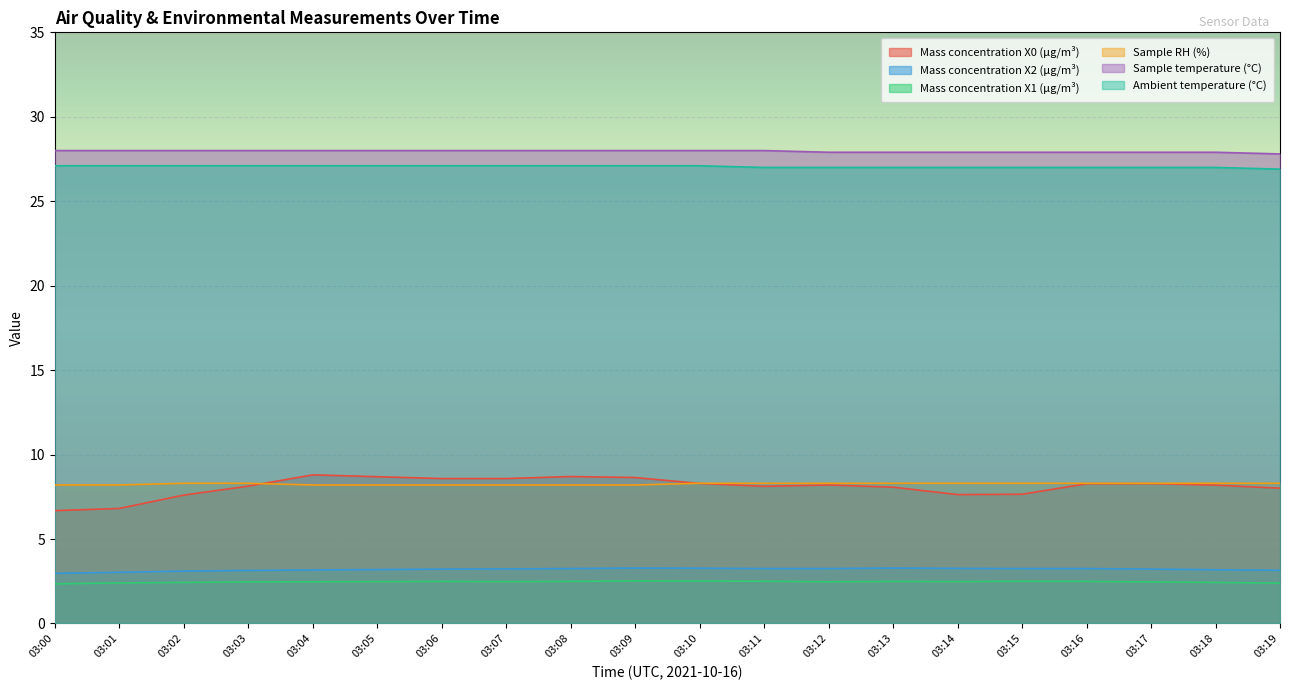

How many lines are shown in the chart?

6